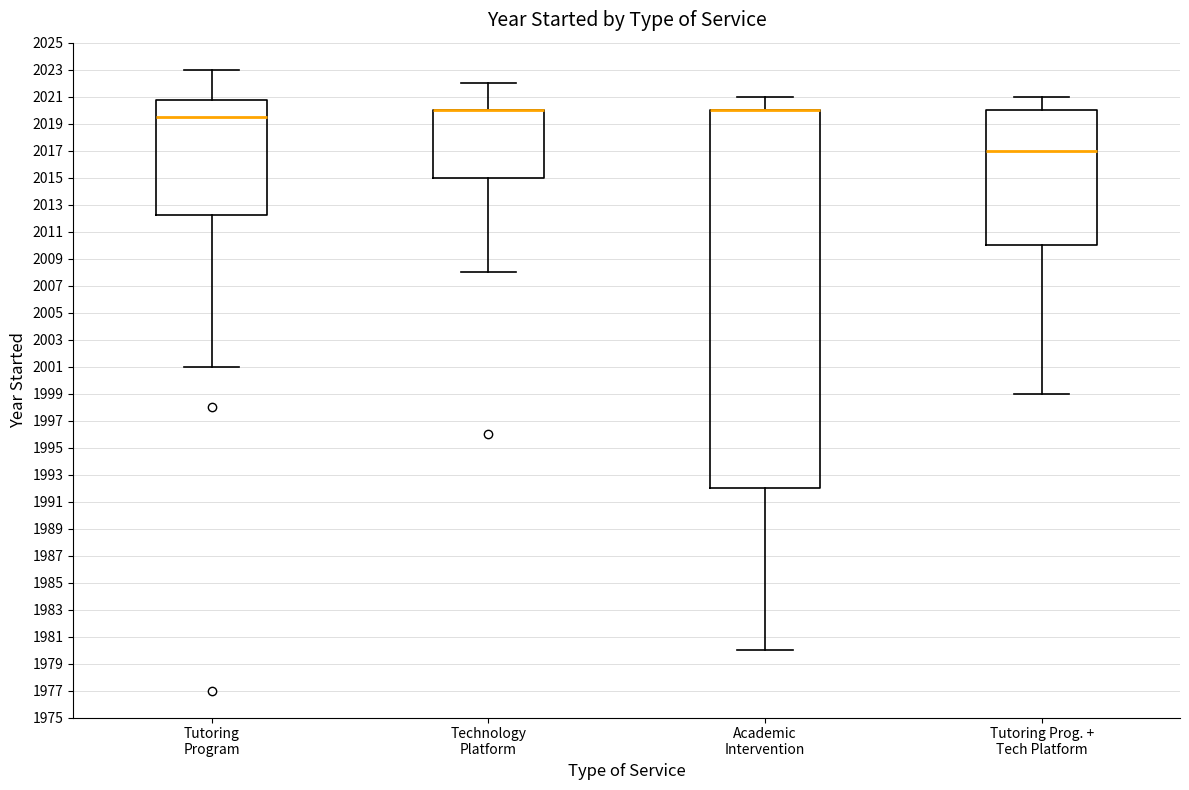

Which box is the tallest, from its lower edge to its upper edge?

Academic Intervention